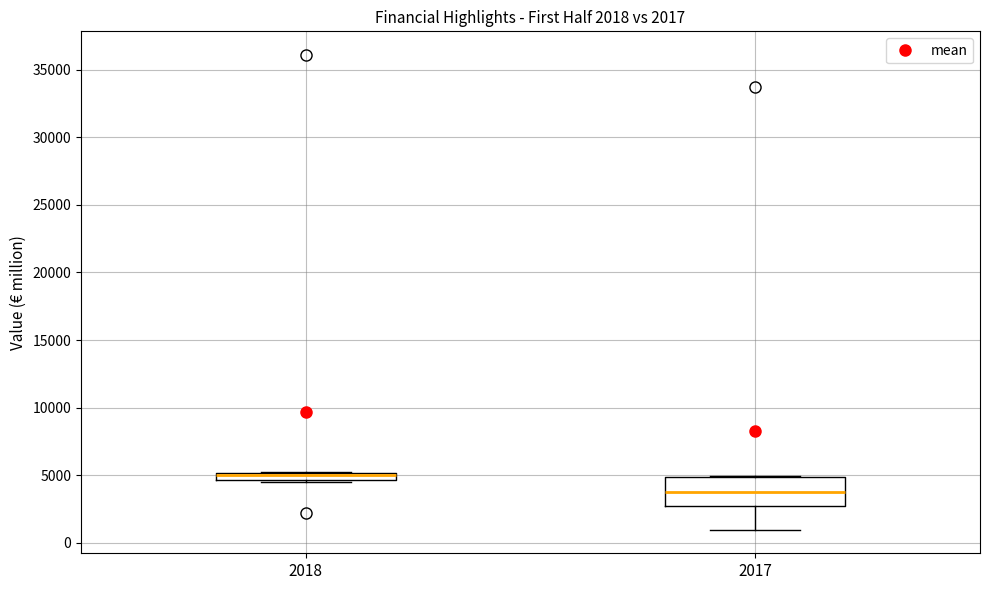

Which box has the highest median line?

2018